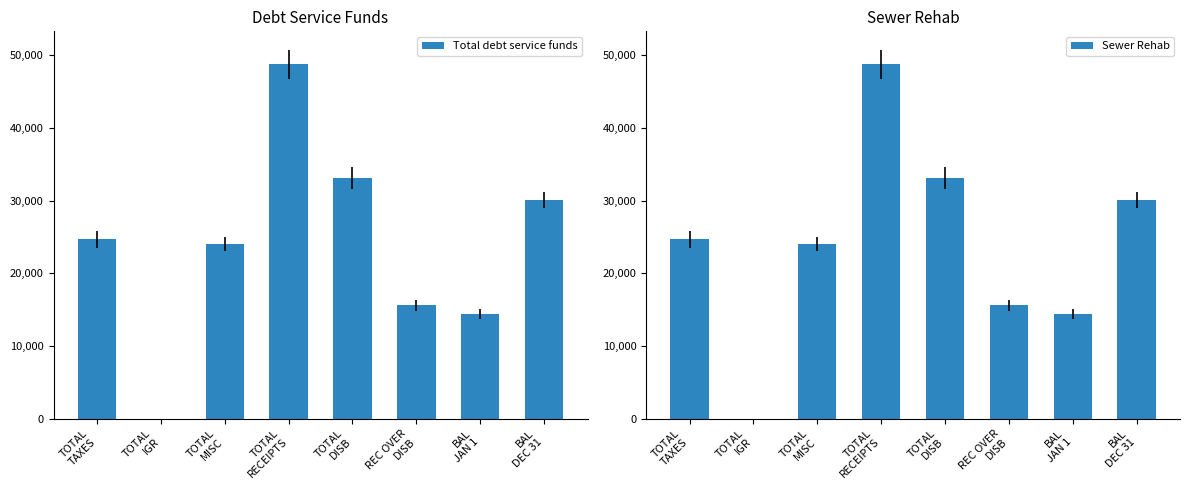

The Total debt service funds series shows 48739.2 at TOTAL
RECEIPTS. True or false?

True